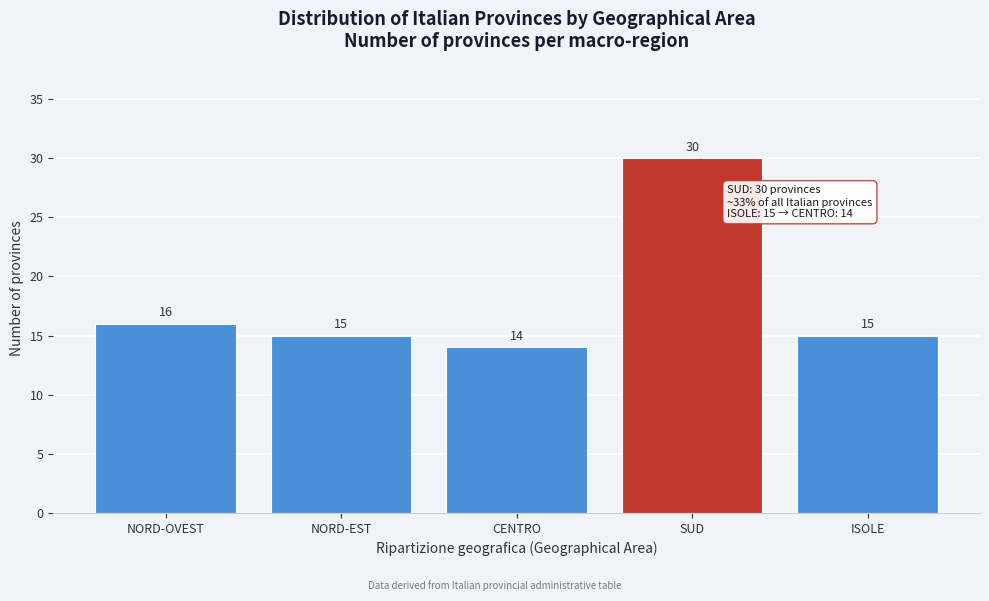

Reading left to right, extract all data points from this chart.

NORD-OVEST=16	NORD-EST=15	CENTRO=14	SUD=30	ISOLE=15